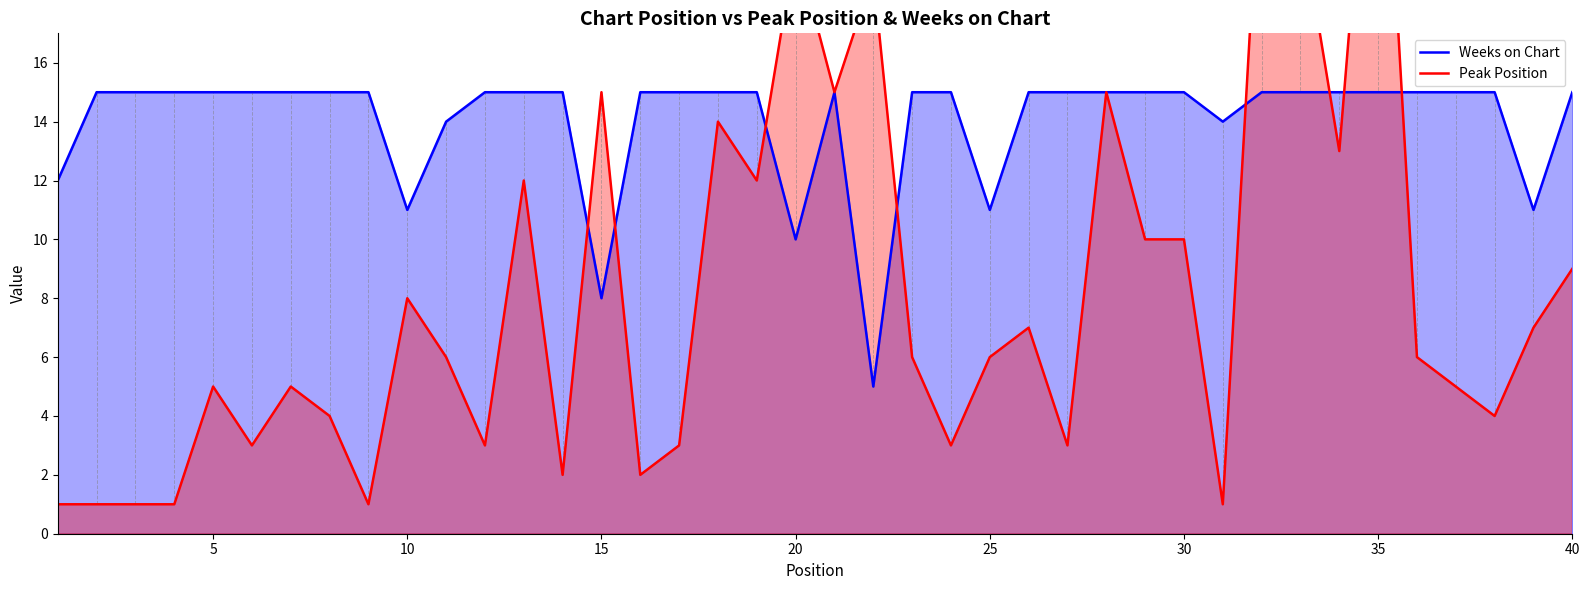

How many intersections are there between Peak Position and Weeks on Chart?

8